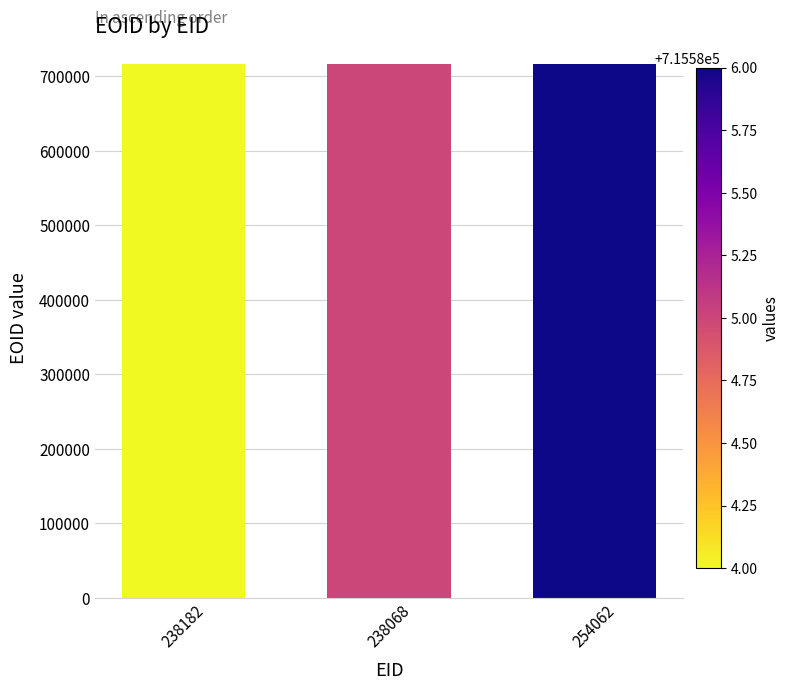

Are the bars grouped side by side (vs. stacked)?

No